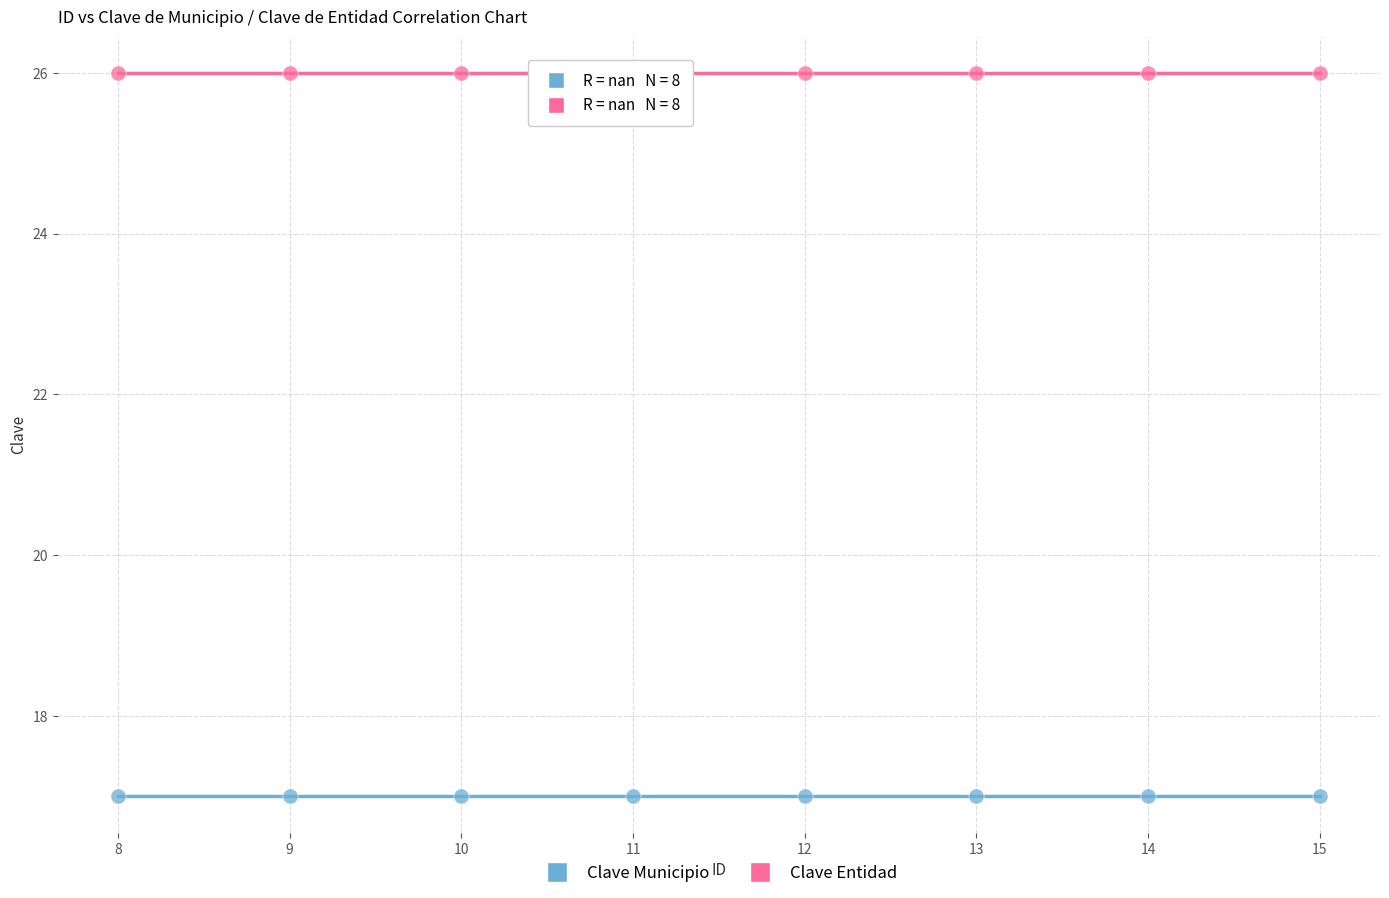

Which series reaches the minimum Y coordinate?

Clave Municipio